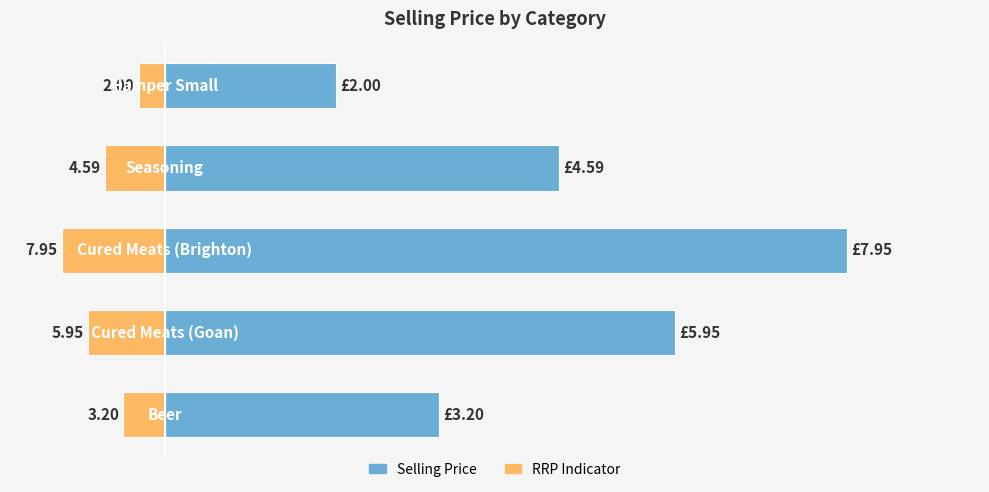

List the series in order of their peak value, highest first.

Selling Price, RRP Indicator